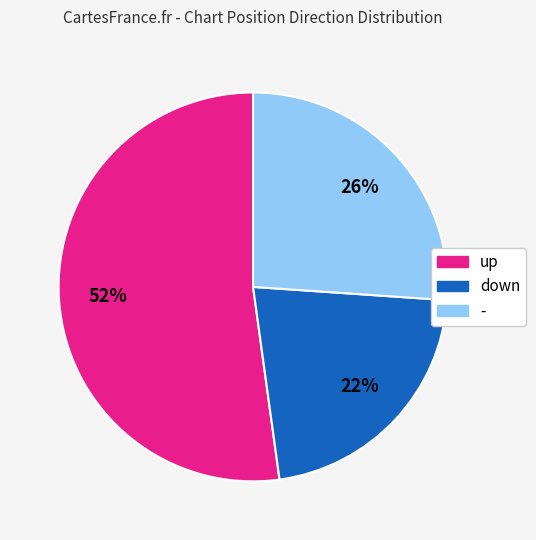

Rank the categories by value from highest to lowest.

up, -, down